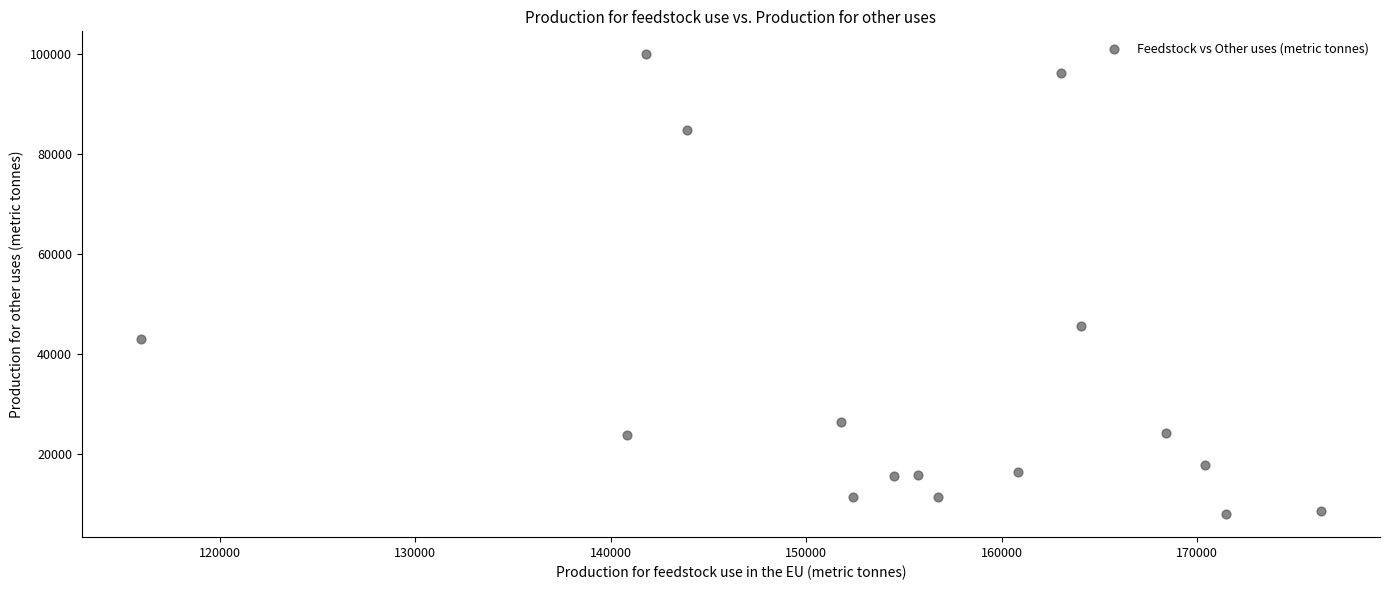

What is the range of X values (max minus min)?

60395.6